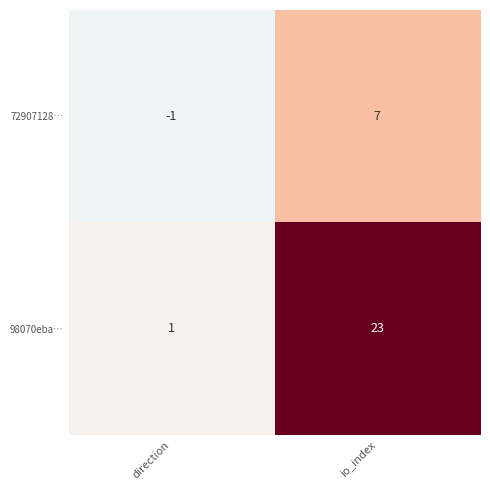

What is the approximate value of 72907128… at io_index?

7